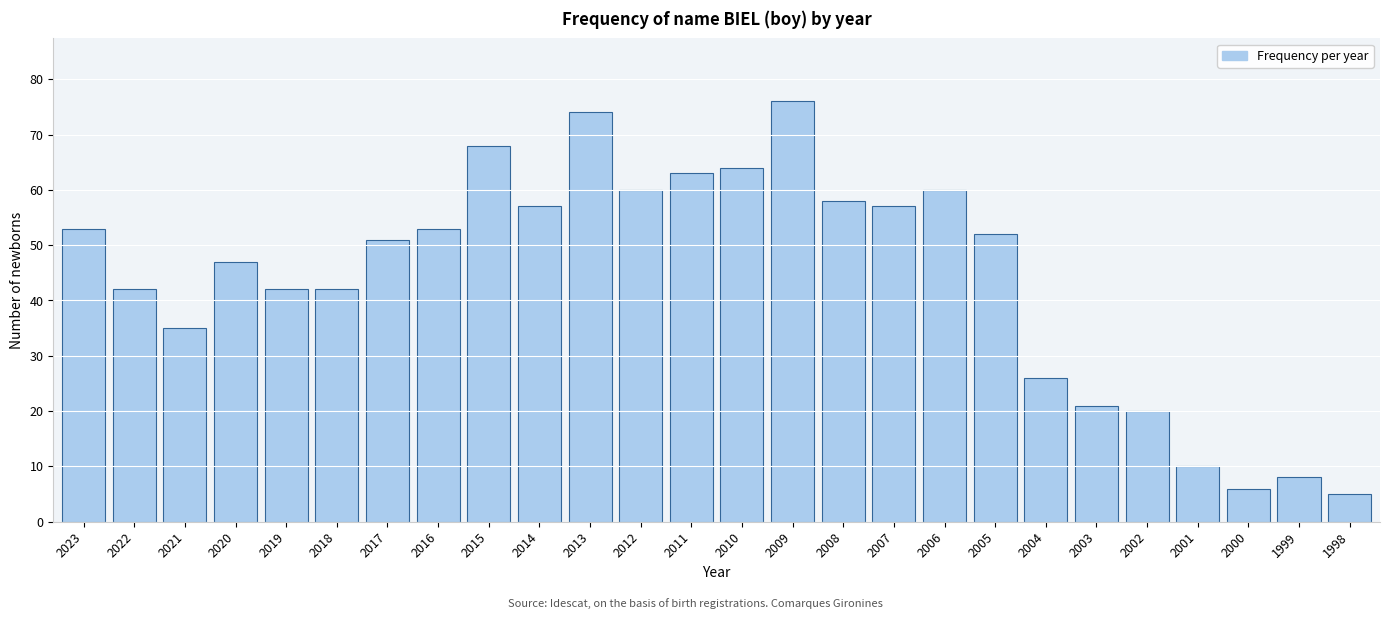

Reading right to left, transcribe all the data shown in this chart.

5	8	6	10	20	21	26	52	60	57	58	76	64	63	60	74	57	68	53	51	42	42	47	35	42	53